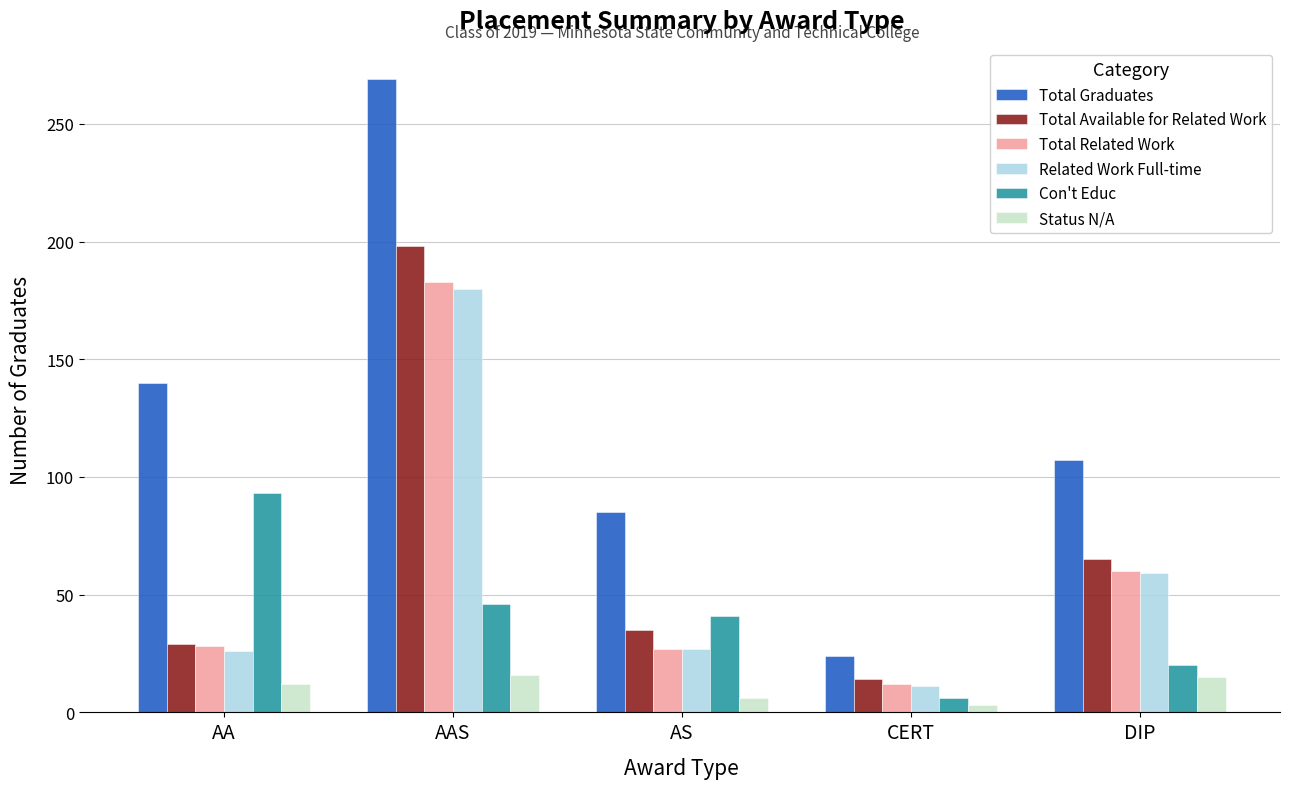

Where does the Total Graduates series first go above 107?

AA